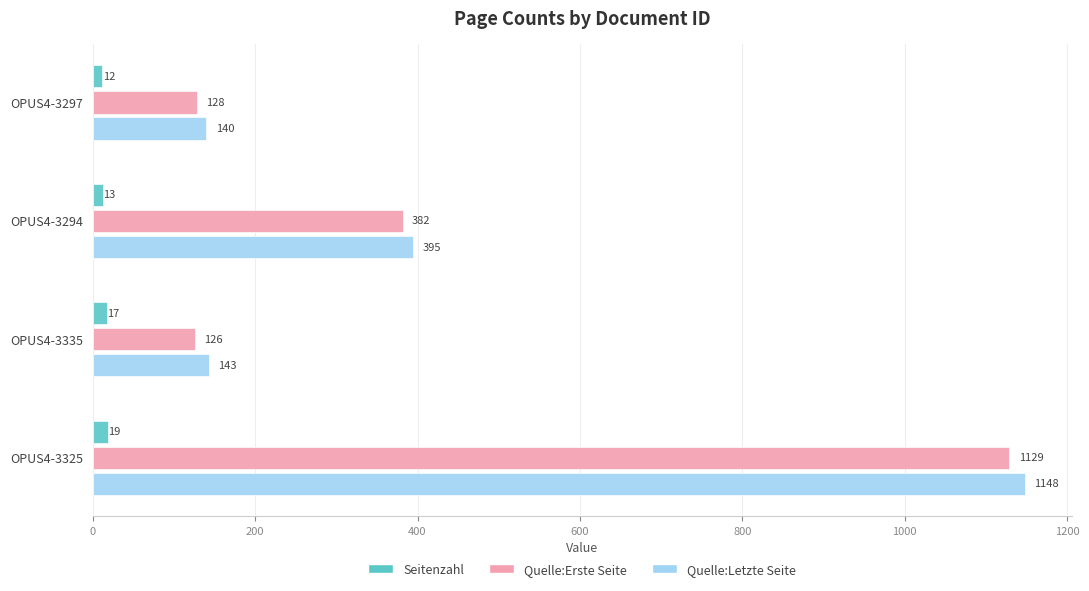

What is the sum of the Seitenzahl values at OPUS4-3335 and OPUS4-3294?

30